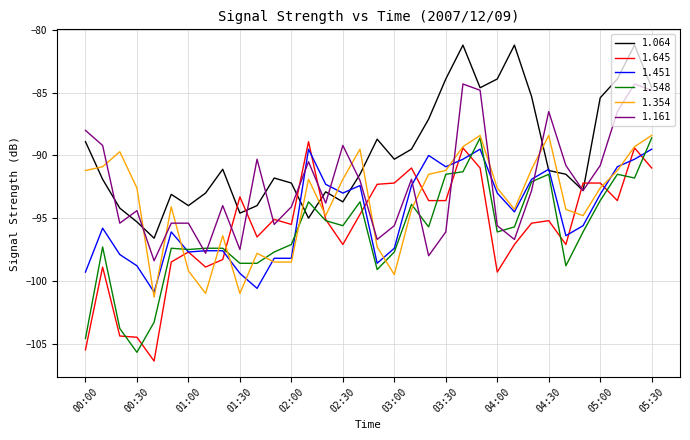

After their last crossing, which series has the higher values: 1.354 or 1.064?

1.064